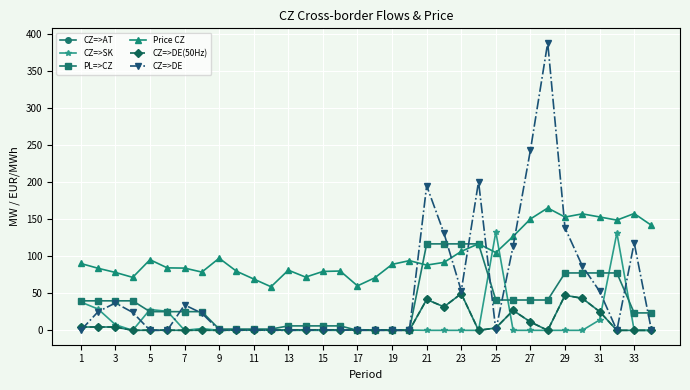

What is the sum of all CZ=>DE(50Hz) values?

299.6